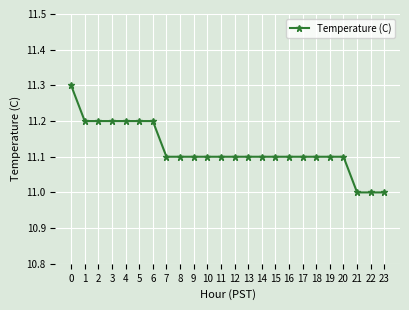

The value at 9 is 16.1. True or false?

False